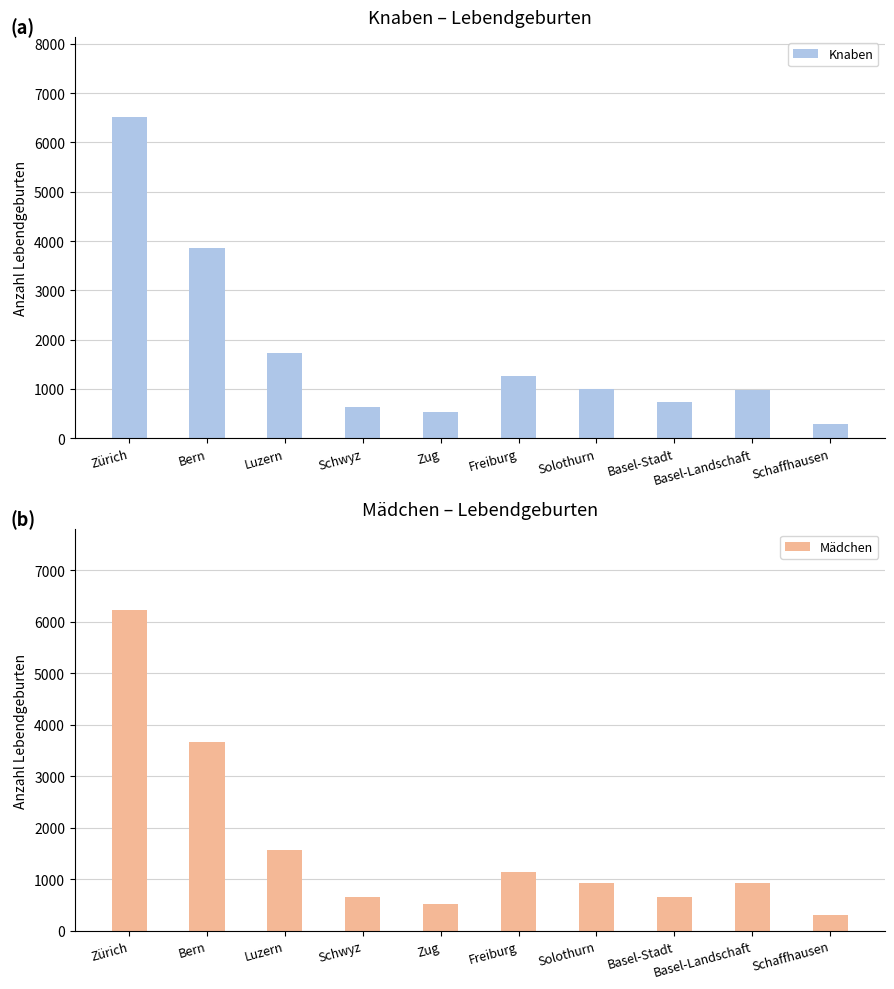

Reading left to right, what are all the values shown in this chart?

Knaben: 6513	3854	1732	625	532	1261	992	741	971	297
Mädchen: 6239	3668	1565	646	520	1137	927	664	927	301